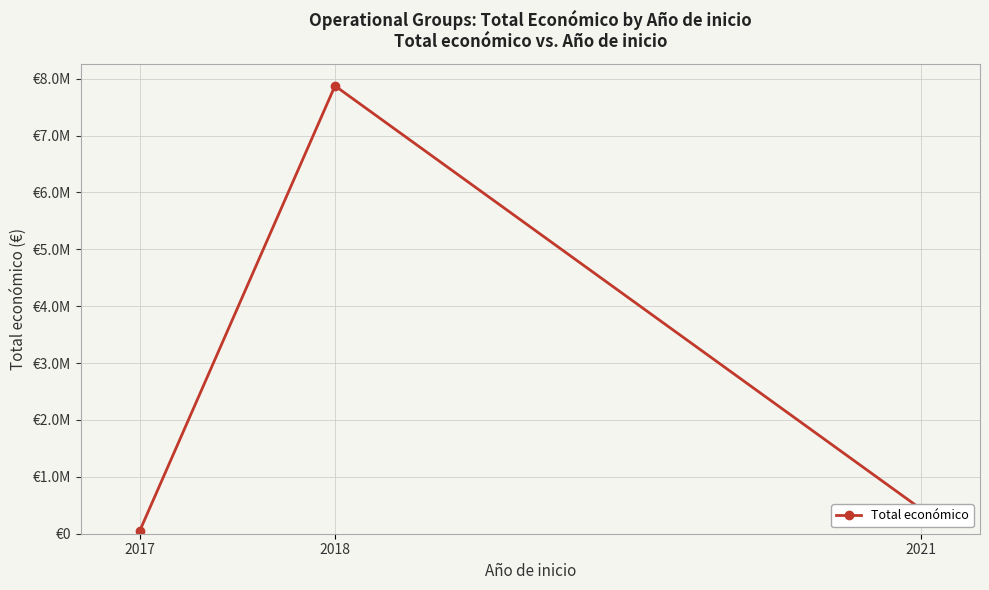

Does the chart have visible grid lines?

Yes